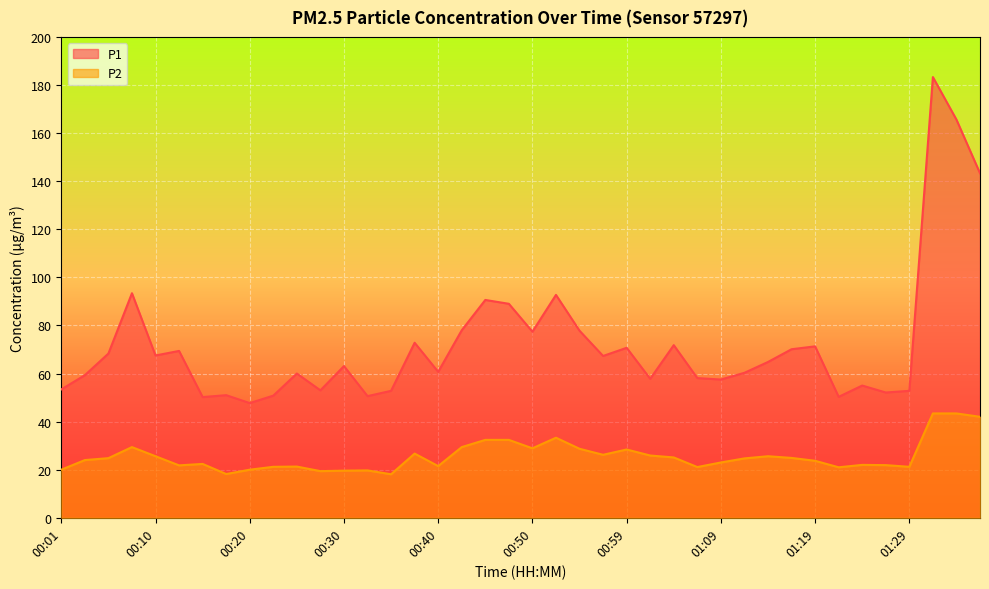

At how many categories does at least one series exceed 30?

40